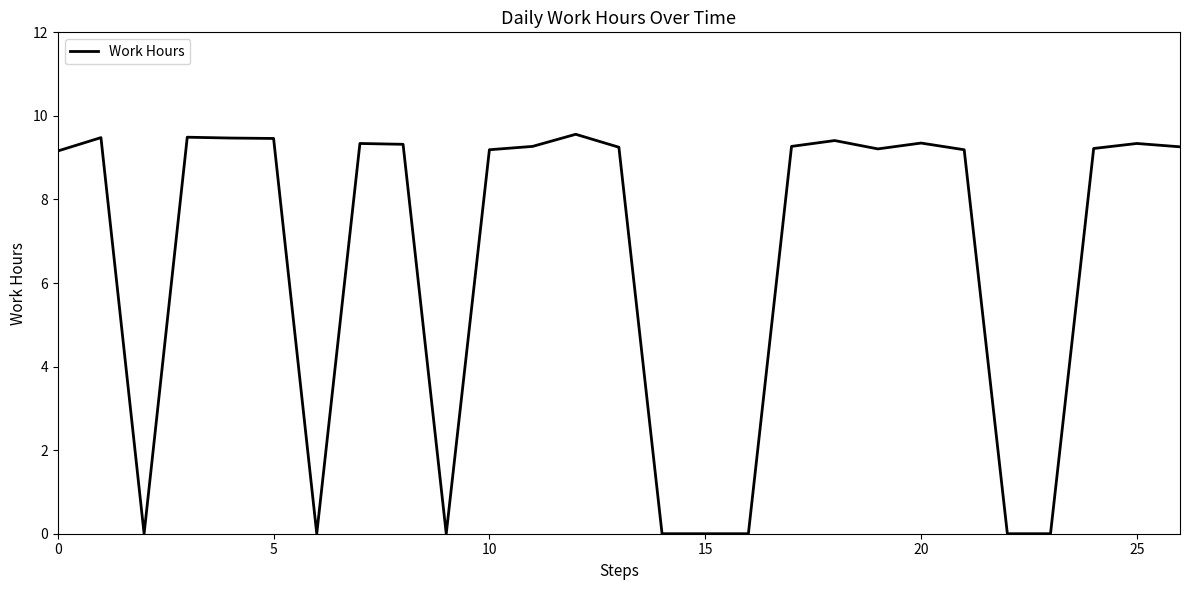

Does the chart display data point markers on the line(s)?

No